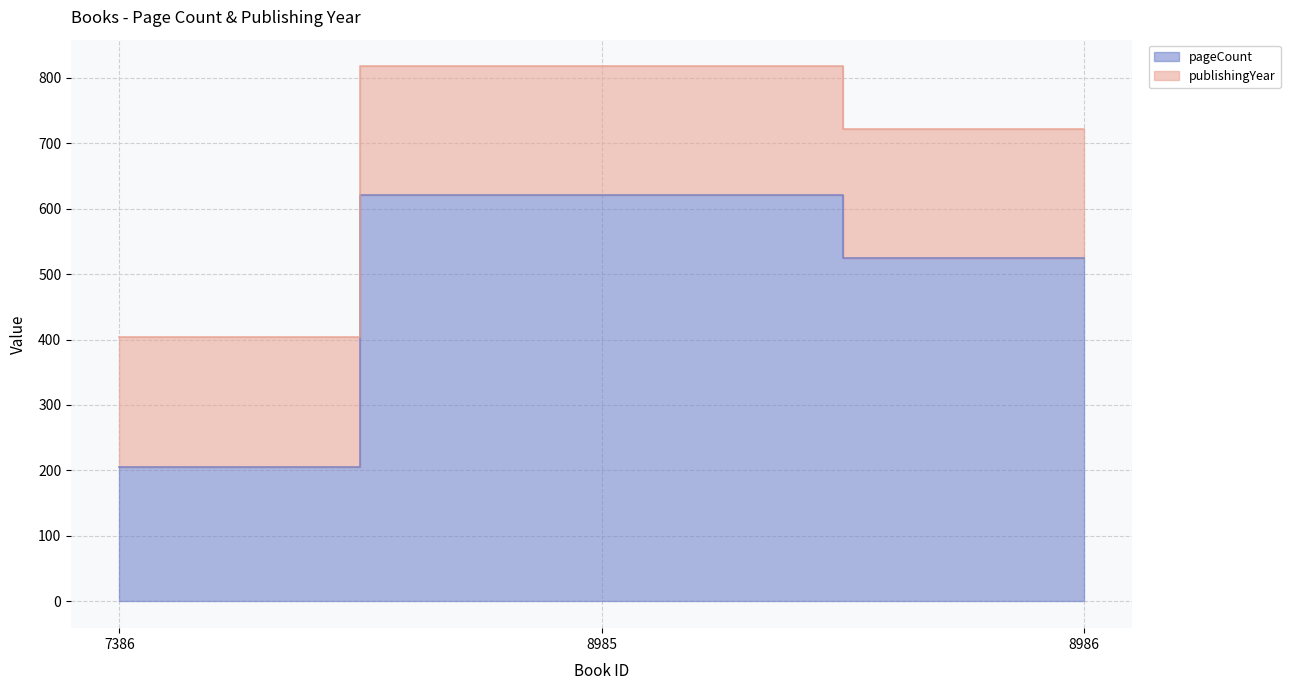

Reading left to right, what are all the values shown in this chart?

7386=206	8985=620	8986=524